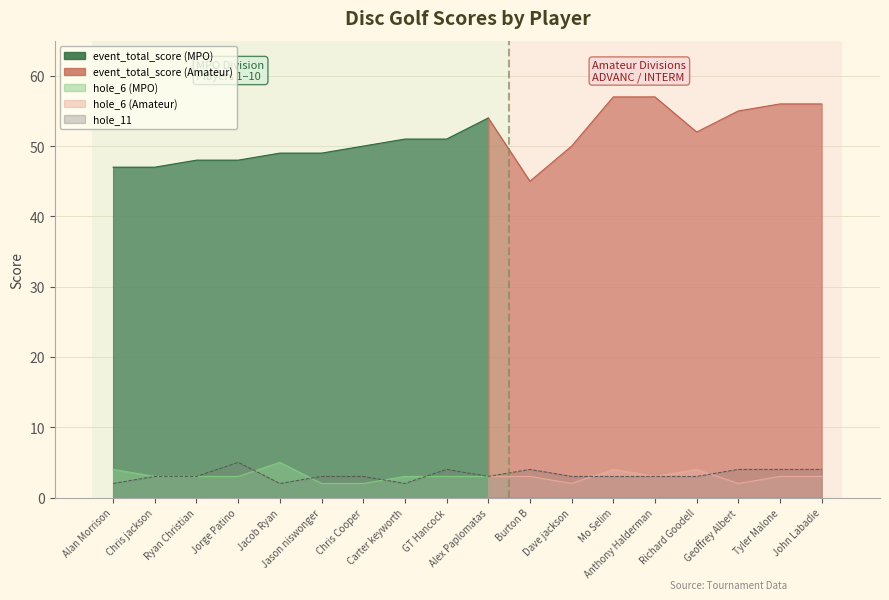

At which category is the sum across all series the highest?

Mo Selim